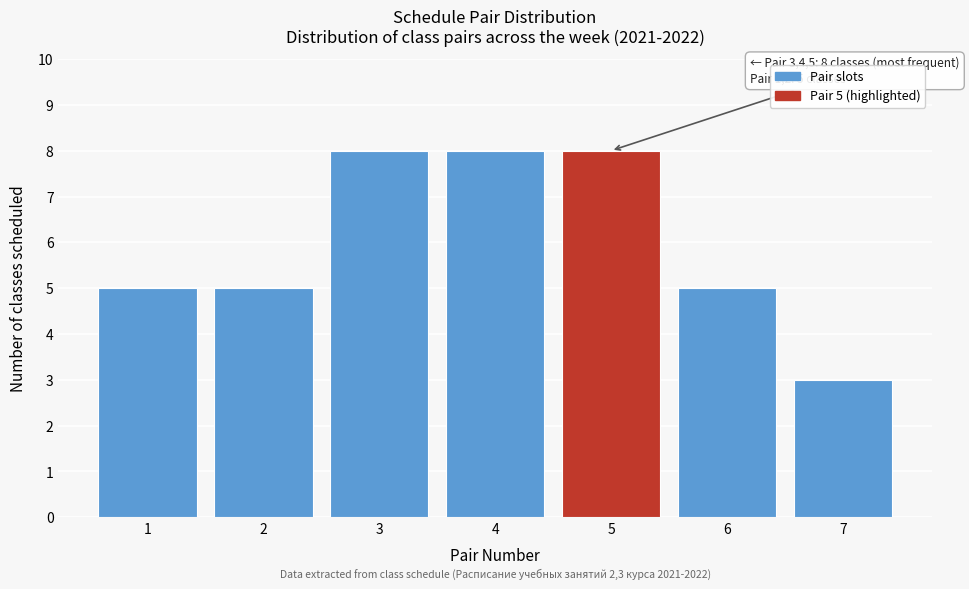

Reading left to right, list all the values displayed in this chart.

5	5	8	8	8	5	3